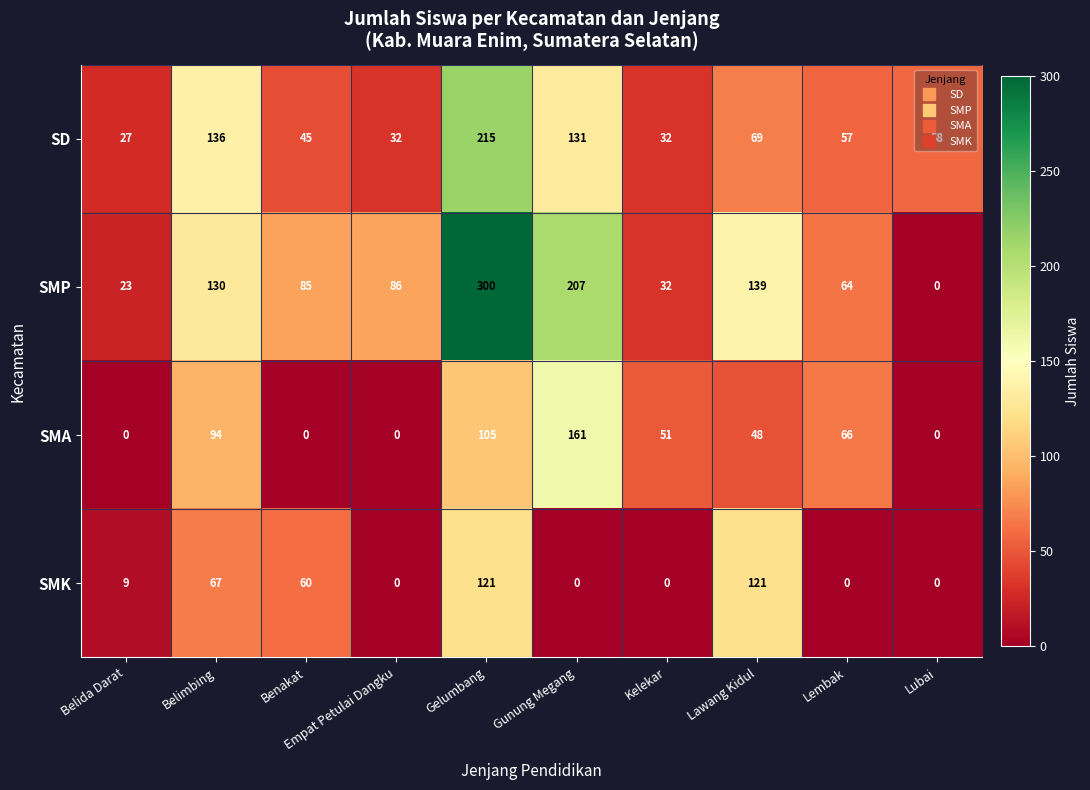

Which series has the largest total across all categories?

SMP